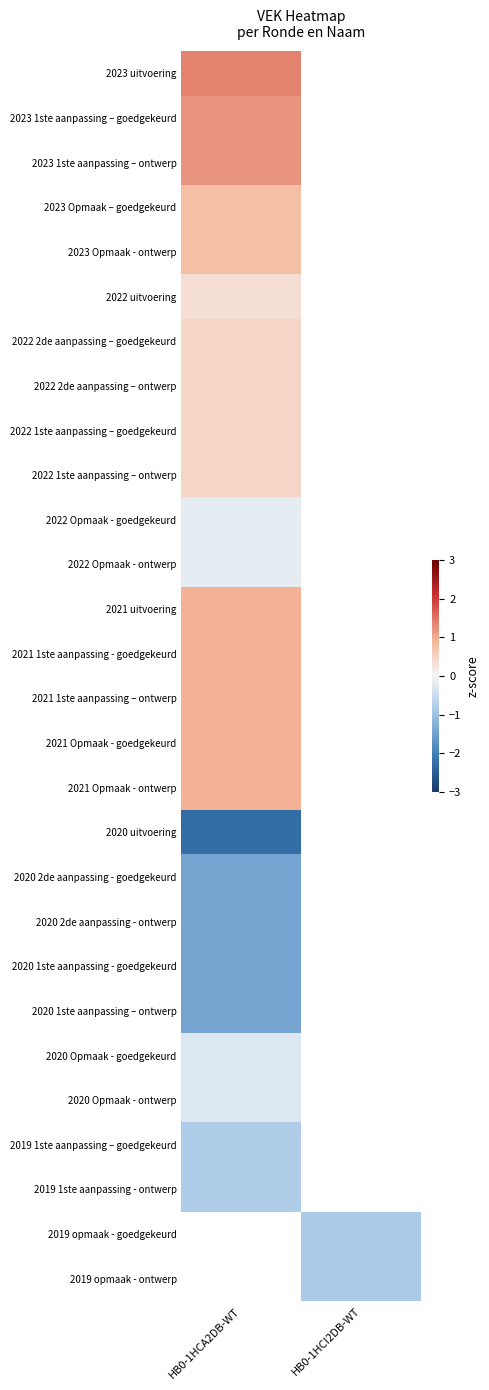

The 2019 opmaak - ontwerp series shows -0.9 at HB0-1HCI2DB-WT. True or false?

True